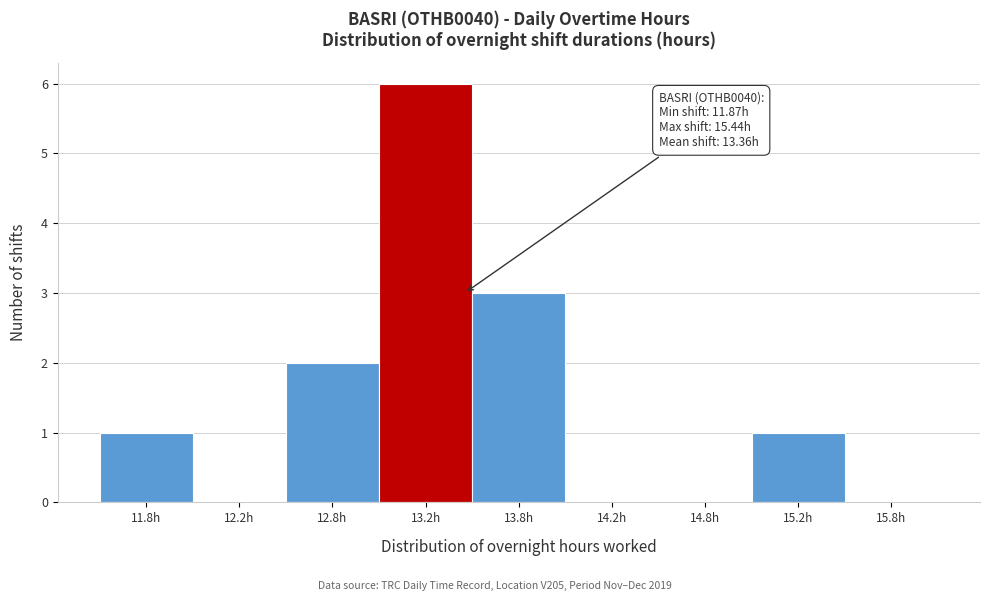

Reading left to right, transcribe all the data shown in this chart.

11.8h=1	12.2h=0	12.8h=2	13.2h=6	13.8h=3	14.2h=0	14.8h=0	15.2h=1	15.8h=0